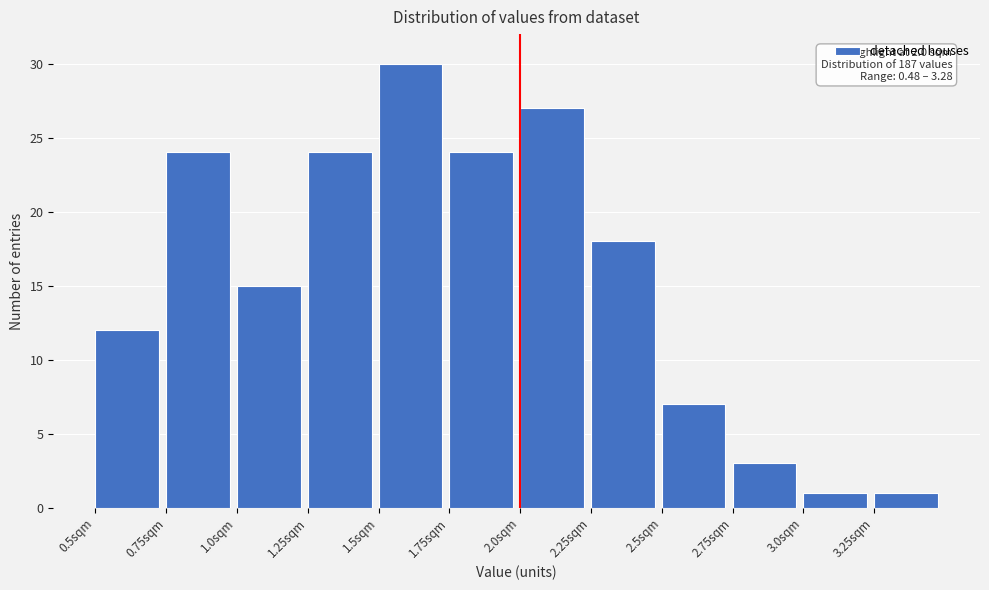

Over which range of the x-axis is the bar tallest?

1.50 to 1.75